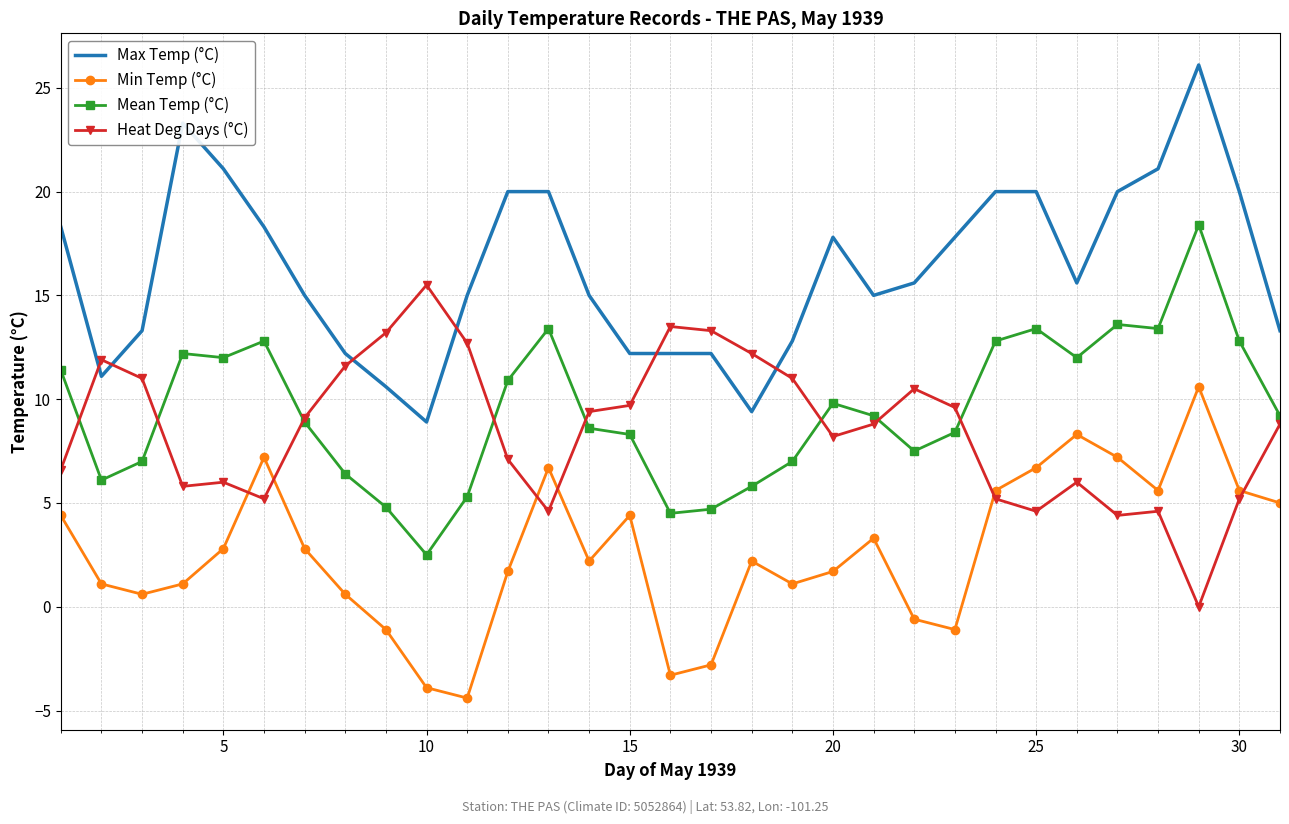

What is the lowest value of the Mean Temp (°C) series?

2.5